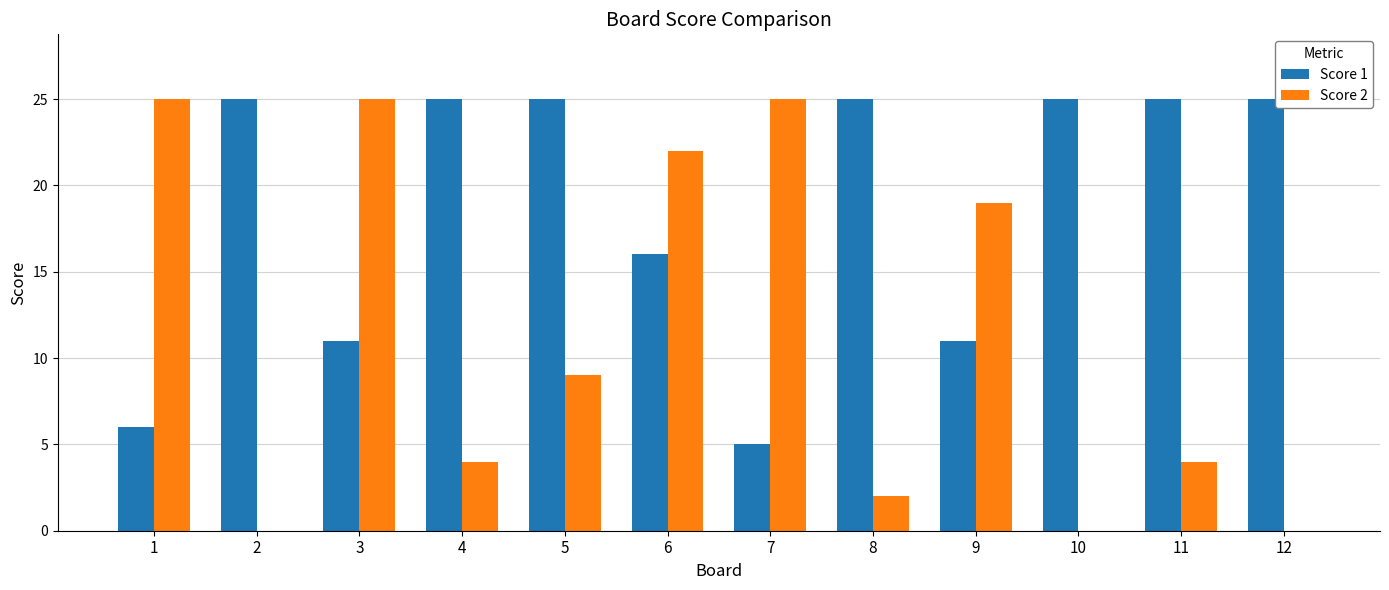

How many Score 1 values are between 11 and 25?

10